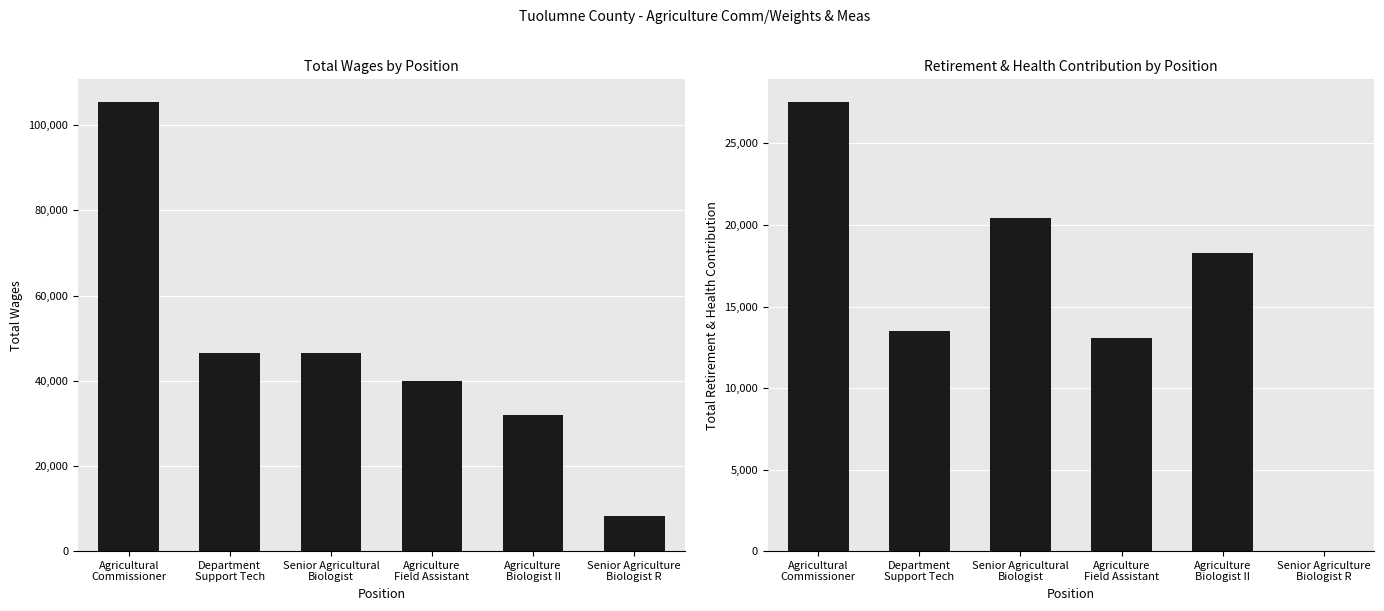

Where does the Total Retirement & Health Contribution series first go above 18282?

Agricultural
Commissioner